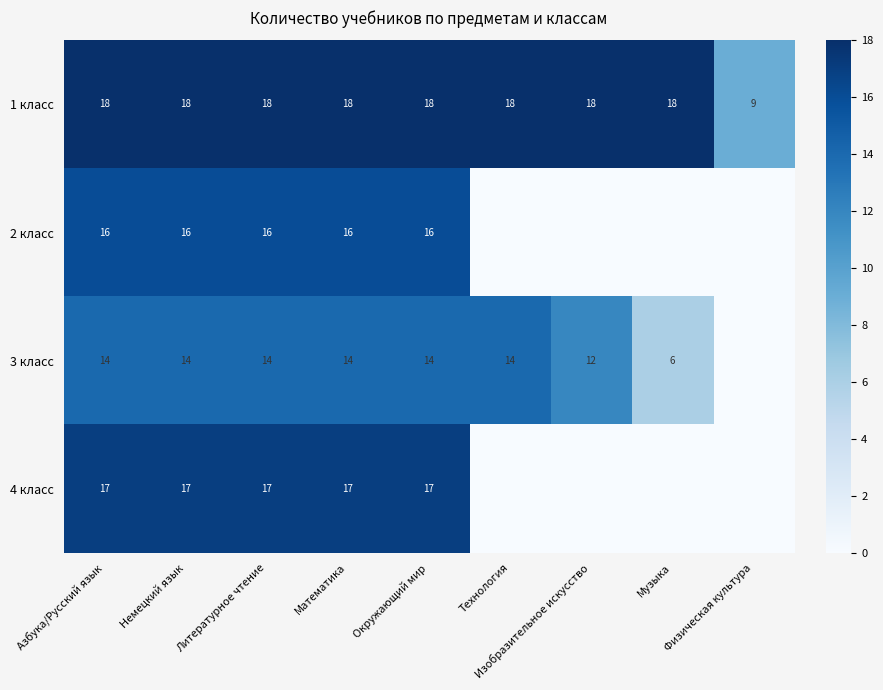

At which label is 1 класс closest to 13?

Физическая культура